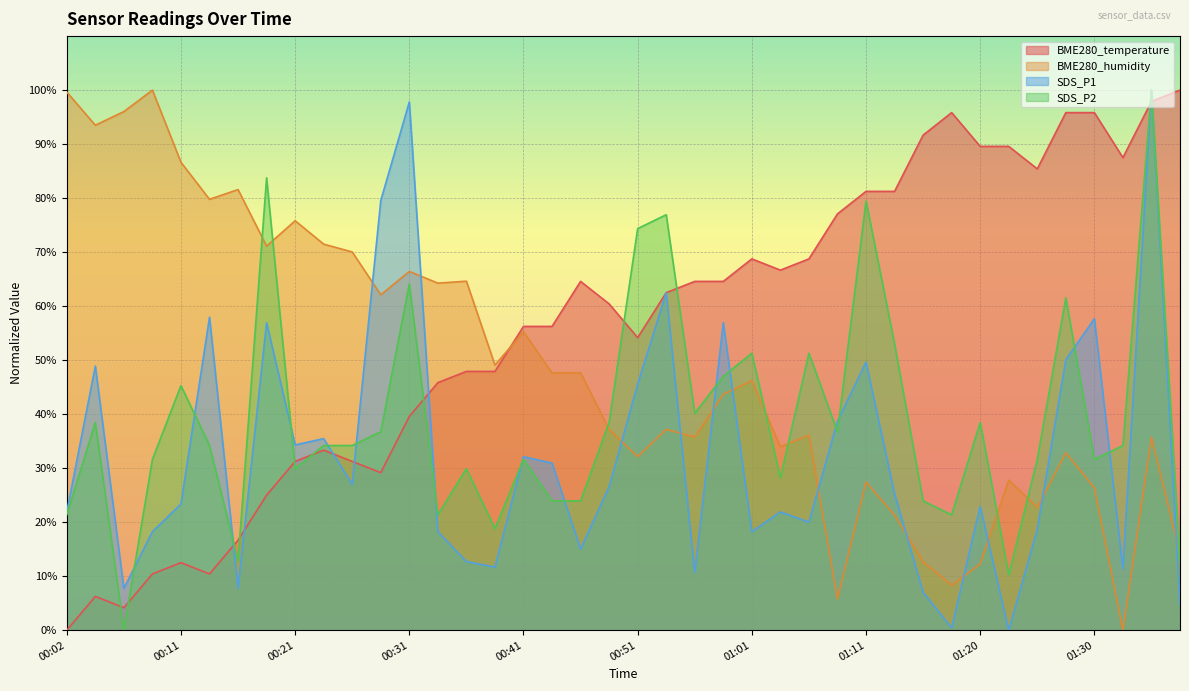

What is the highest value of the SDS_P2 series?

100.0